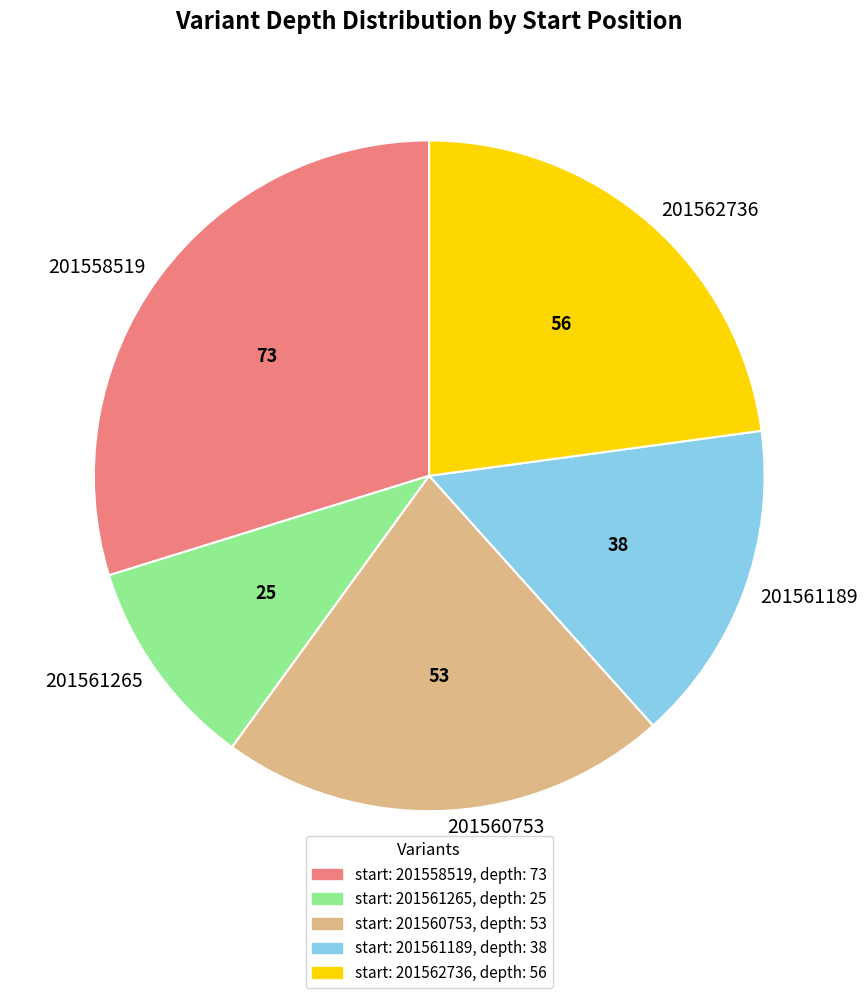

Count the number of slices in the pie.

5